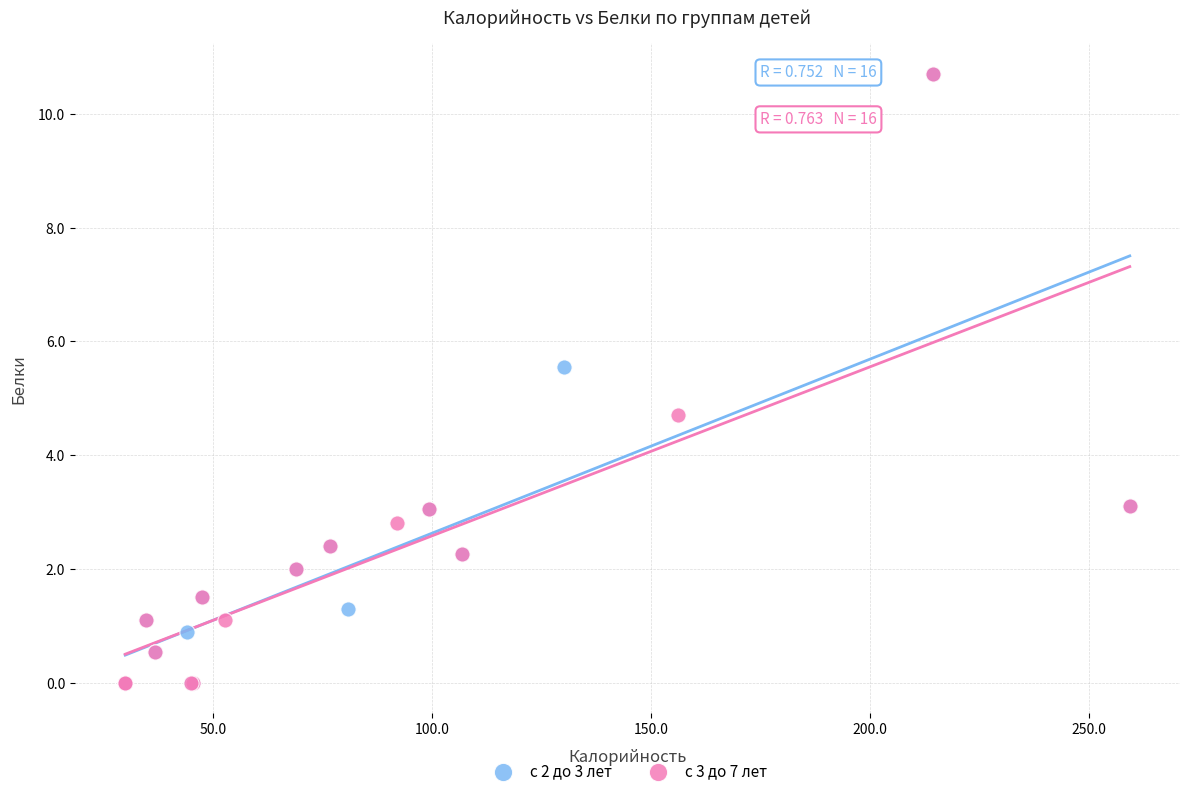

What are all the series names shown in the legend?

с 2 до 3 лет, с 3 до 7 лет